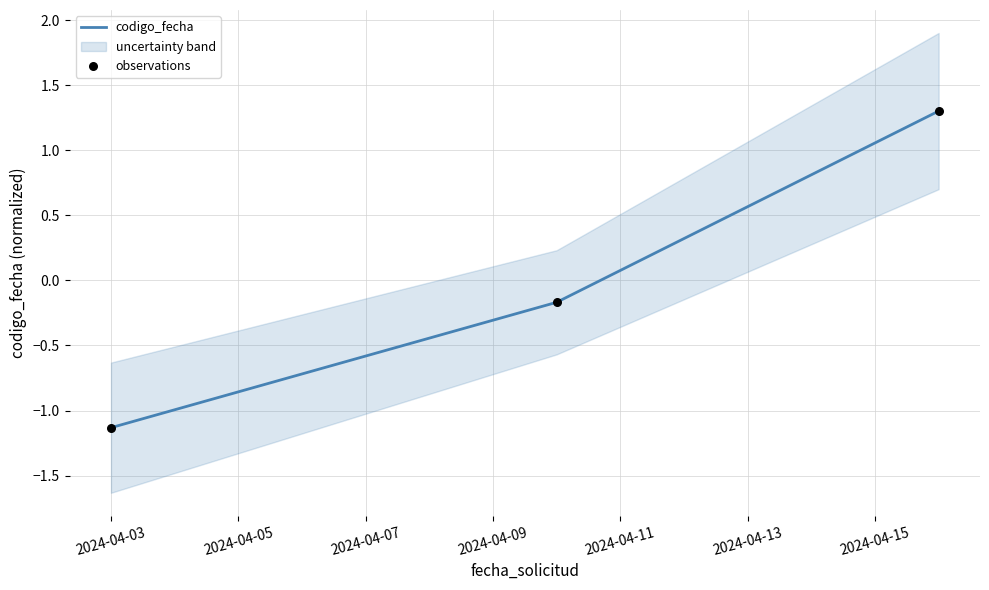

What is the highest value of the codigo_fecha series?

1.3